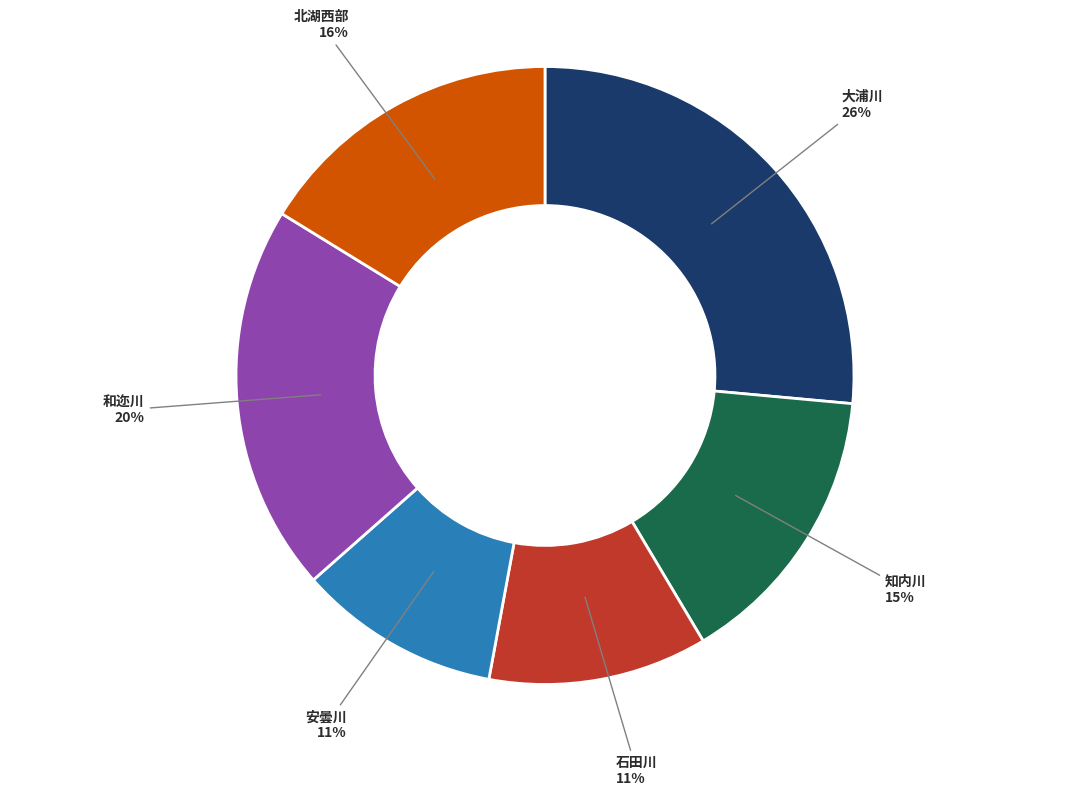

True or false: 和迩川 accounts for 20% of the total.

True